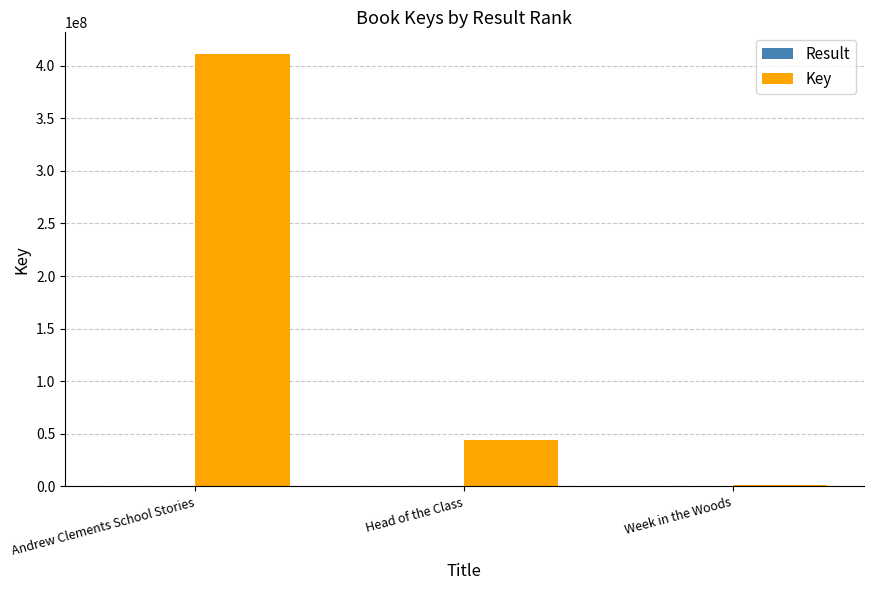

What is the maximum value shown in the chart?

411155854